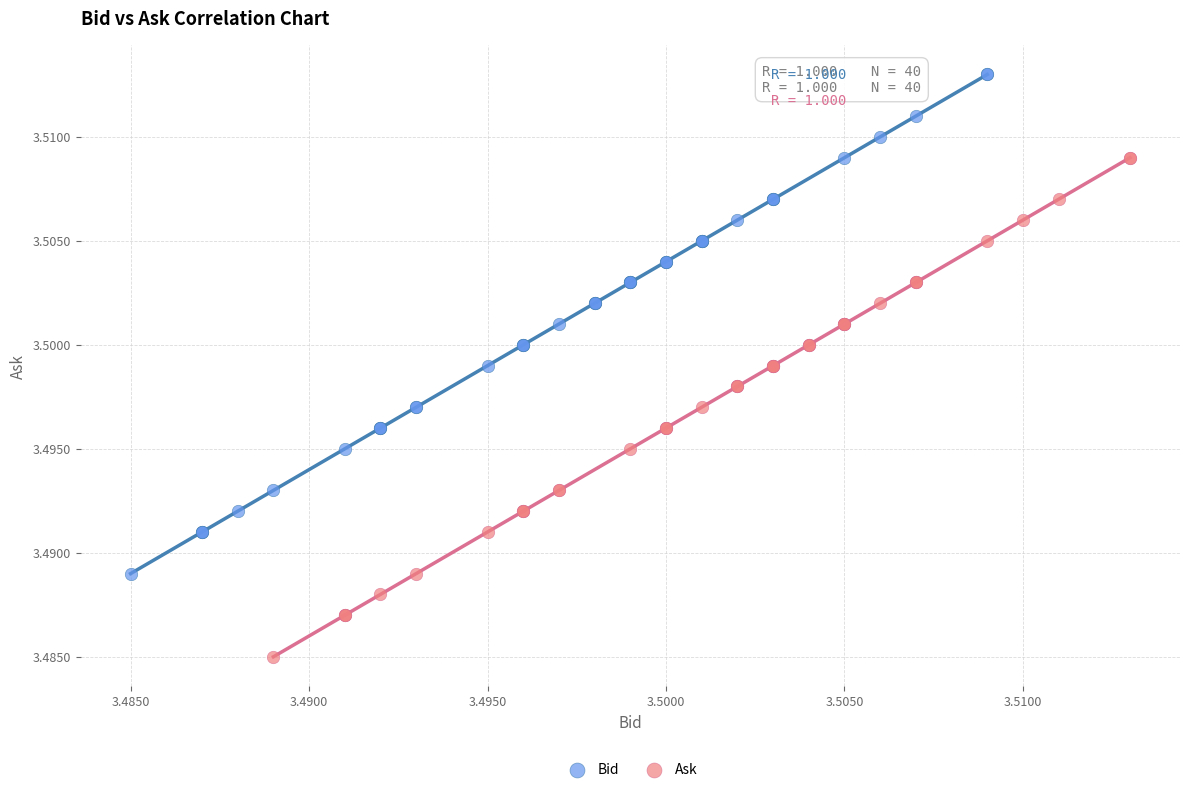

Which series reaches the minimum Y coordinate?

Ask